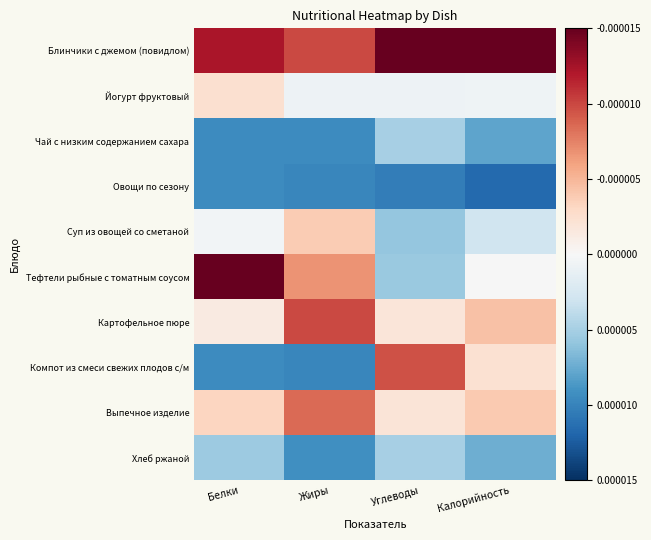

Reading left to right, what are all the values shown in this chart?

Блинчики с джемом (повидлом): Белки=1.5	Жиры=1.2	Углеводы=2.3	Калорийность=2.4
Йогурт фруктовый: Белки=0.3	Жиры=-0.1	Углеводы=-0.1	Калорийность=-0.1
Чай с низким содержанием сахара: Белки=-1.1	Жиры=-1.1	Углеводы=-0.6	Калорийность=-0.9
Овощи по сезону: Белки=-1.1	Жиры=-1.2	Углеводы=-1.2	Калорийность=-1.4
Суп из овощей со сметаной: Белки=-0.1	Жиры=0.5	Углеводы=-0.7	Калорийность=-0.4
Тефтели рыбные с томатным соусом: Белки=1.8	Жиры=0.8	Углеводы=-0.7	Калорийность=-0.0
Картофельное пюре: Белки=0.2	Жиры=1.2	Углеводы=0.2	Калорийность=0.5
Компот из смеси свежих плодов с/м: Белки=-1.1	Жиры=-1.2	Углеводы=1.1	Калорийность=0.3
Выпечное изделие: Белки=0.4	Жиры=1.0	Углеводы=0.2	Калорийность=0.5
Хлеб ржаной: Белки=-0.7	Жиры=-1.1	Углеводы=-0.6	Калорийность=-0.9